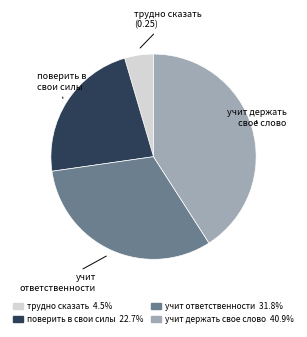

Does any single category account for the majority?

No